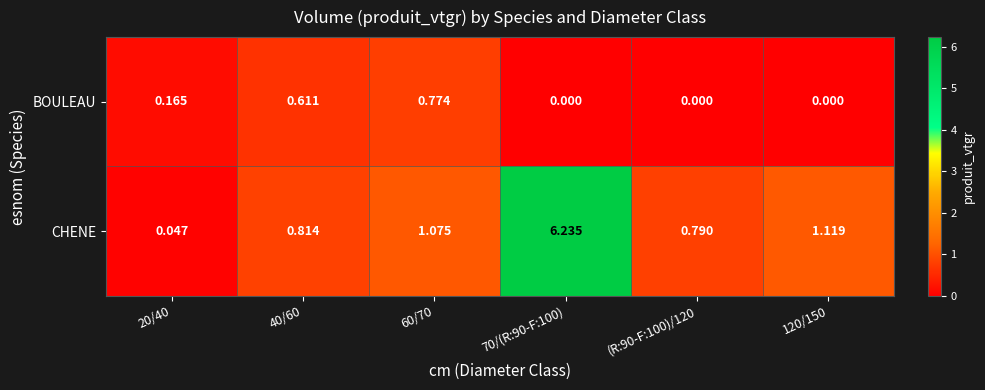

Which series has the largest total across all categories?

CHENE